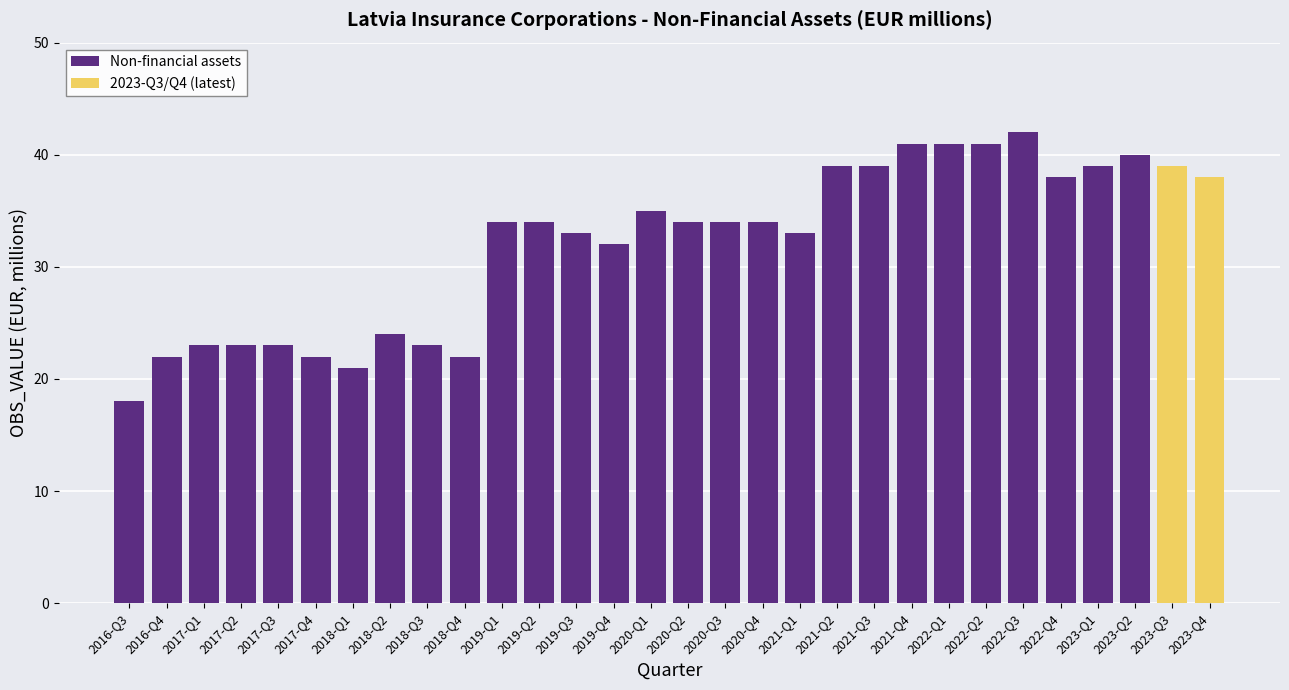

True or false: the data shows 22 at 2016-Q4.

True